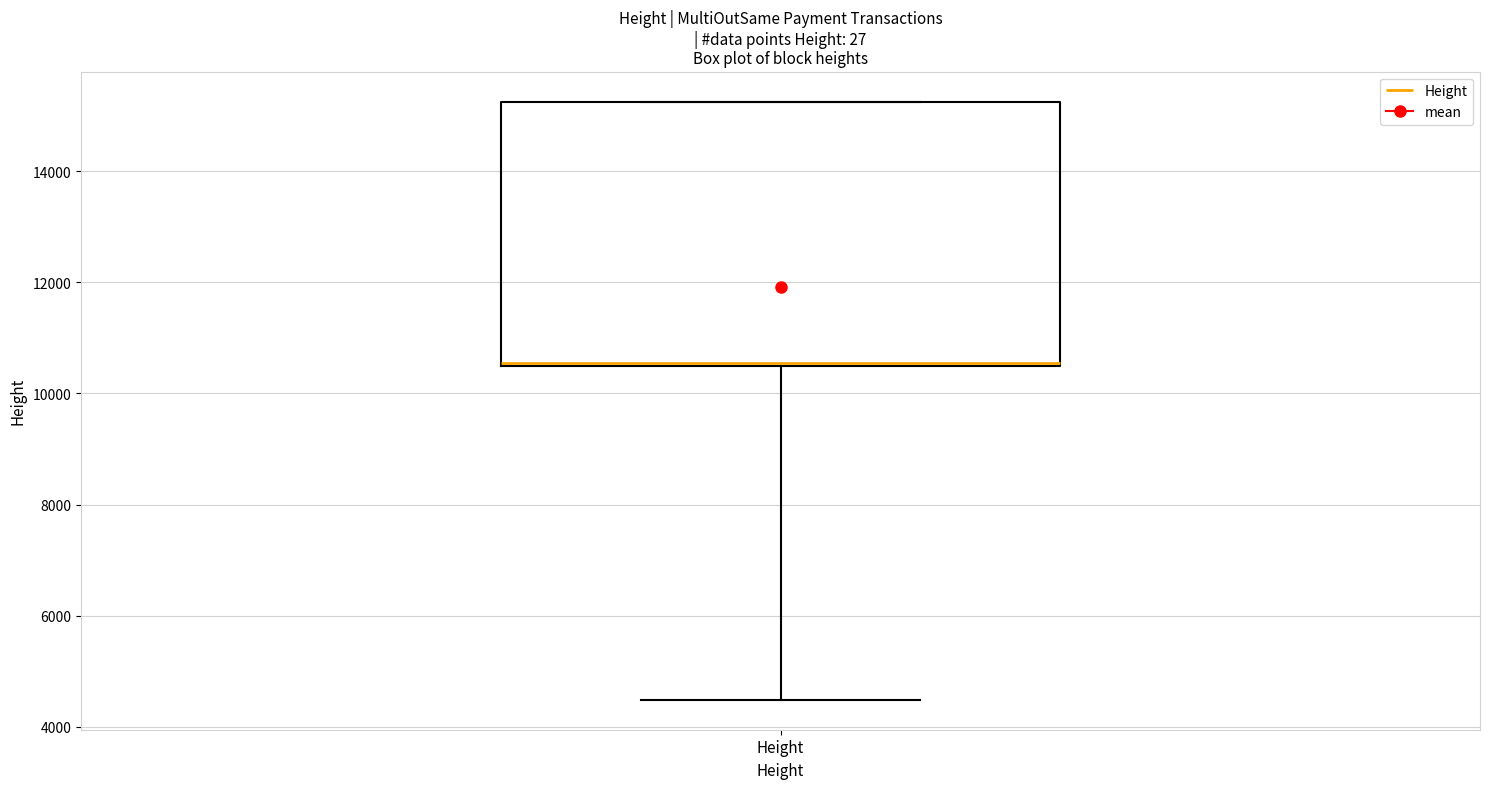

Transcribe this box plot: give where the median line is, the range the box spans, and where the two whiskers end, as read against the y-axis. The values are not printed on the chart, so give them approximately, as read against the axis.

median 10600, box 10400 to 15200, whiskers 4400 to 15200